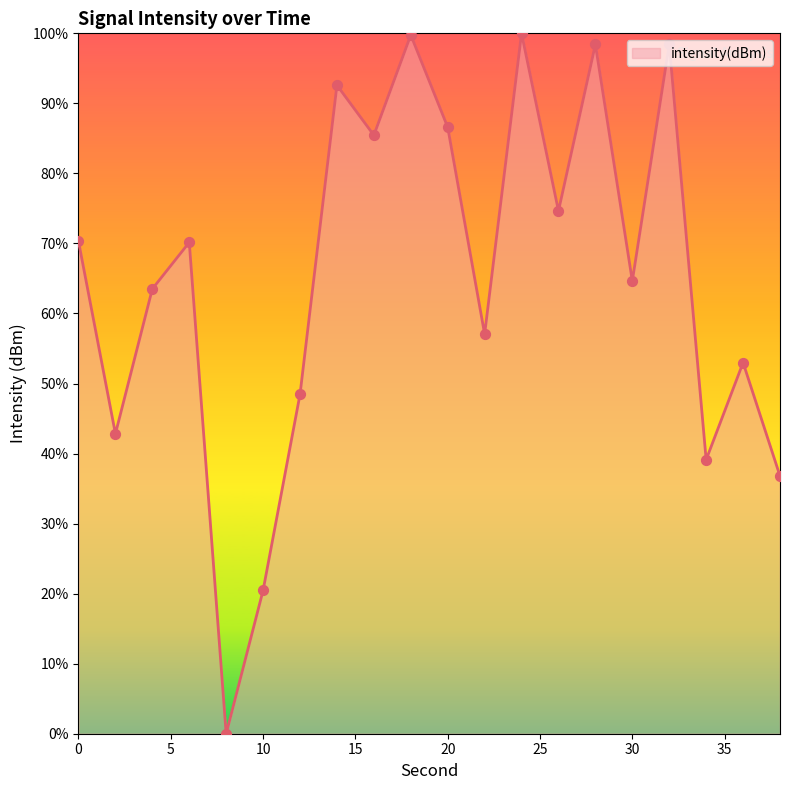

What is the difference between the maximum and minimum values?

100.0